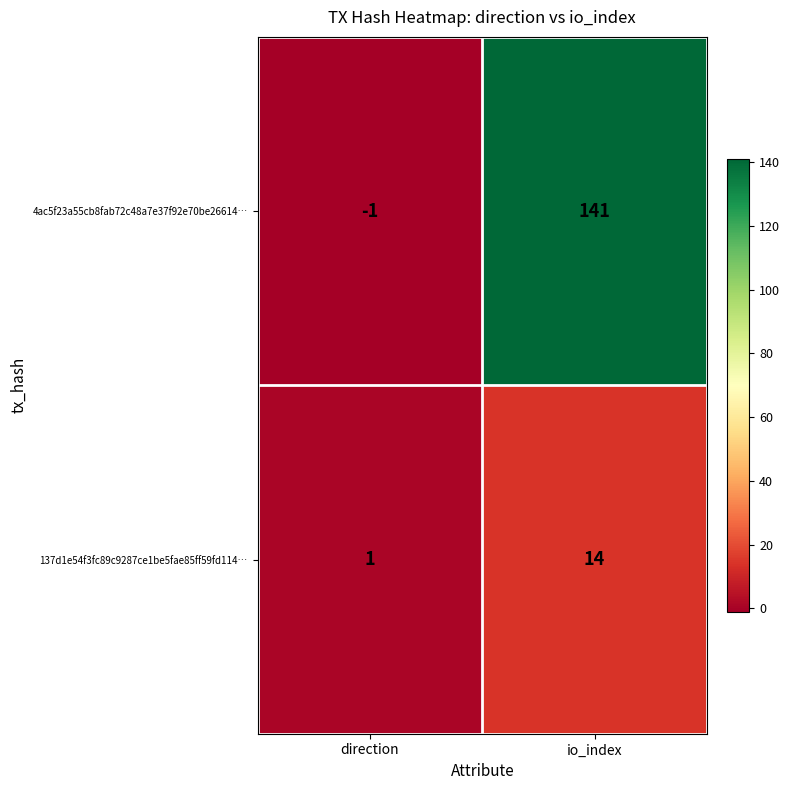

At which category does the chart reach its minimum across all series?

direction